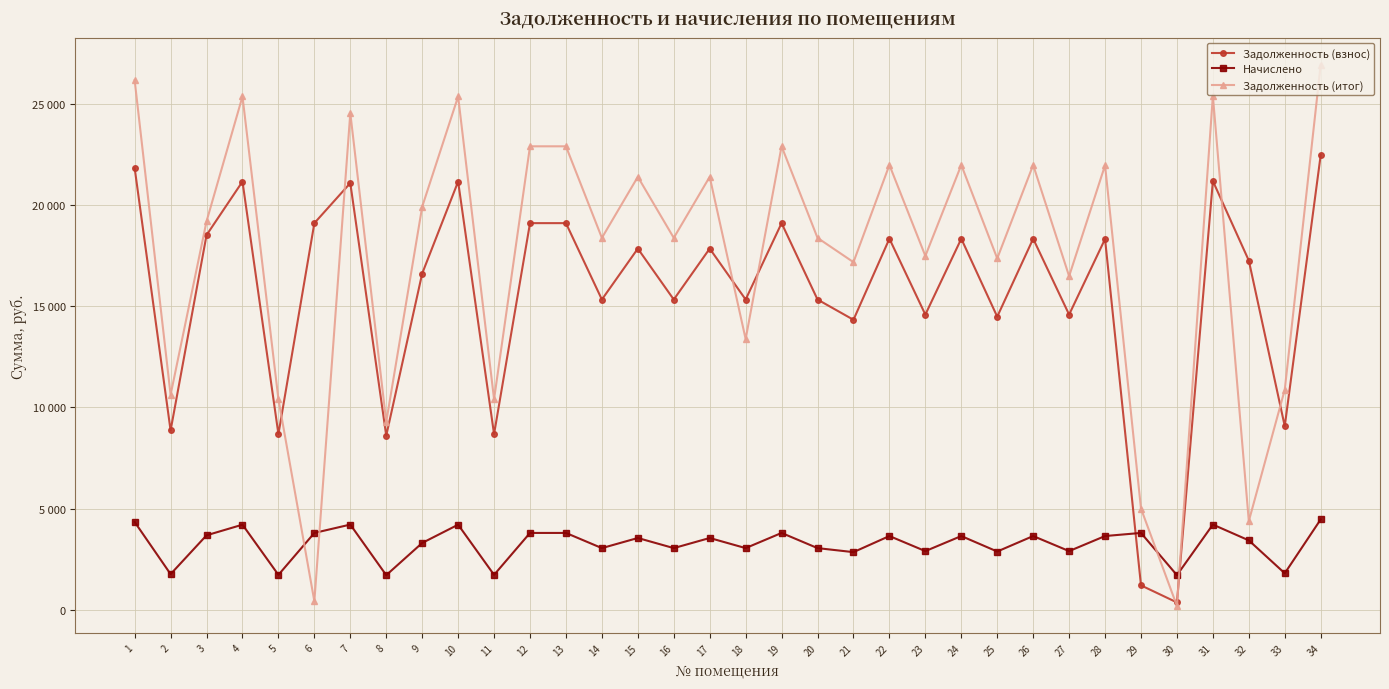

Is it true that Задолженность (взнос) equals 21160.3 at 10?

True